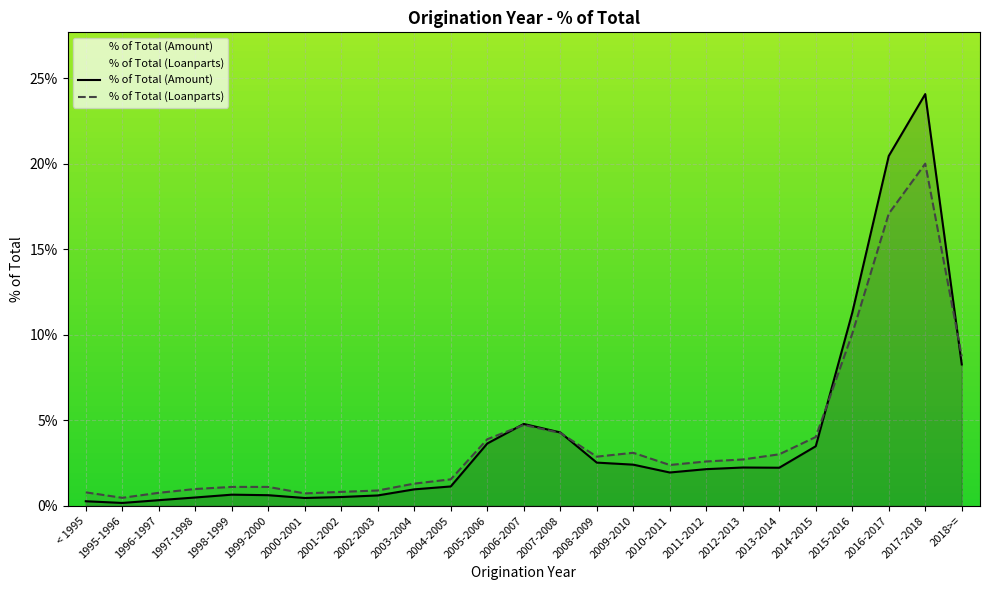

At 2011-2012, list the series in order from smallest to largest.

% of Total (Amount), % of Total (Loanparts)